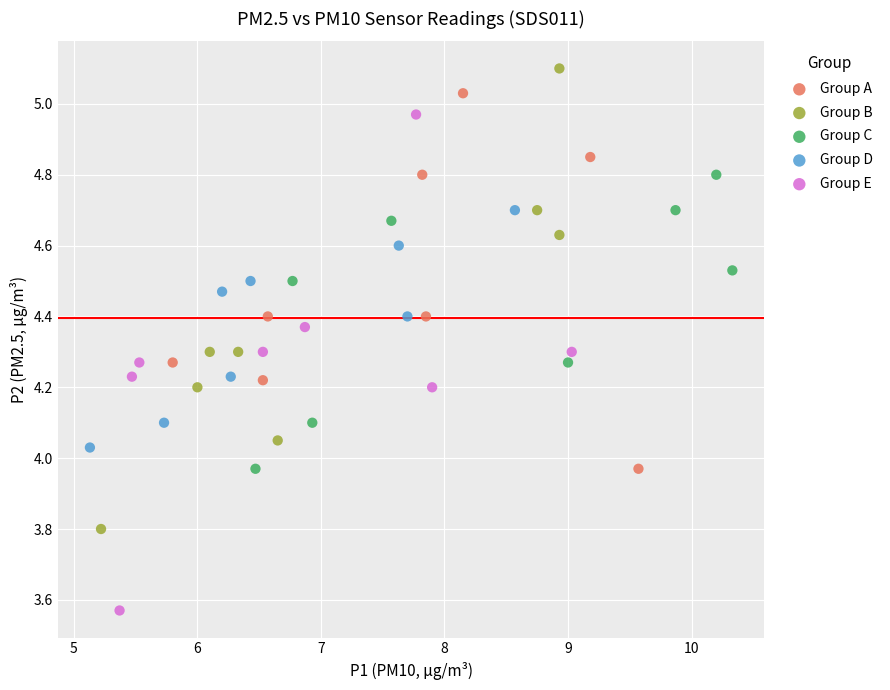

Which series reaches the minimum Y coordinate?

Group E